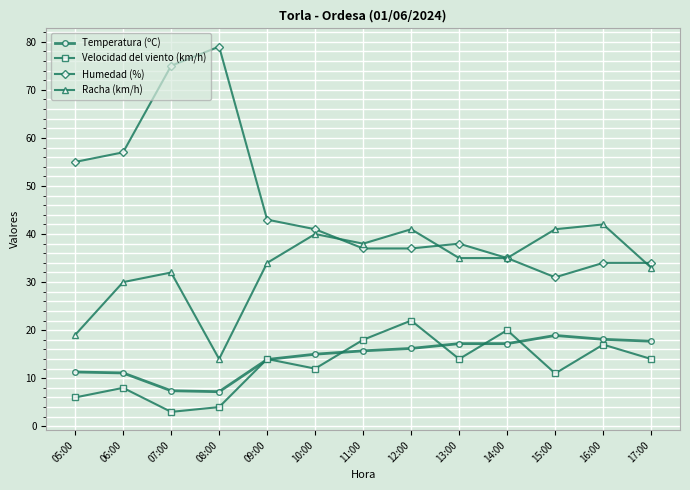

Which series has the largest total across all categories?

Humedad (%)